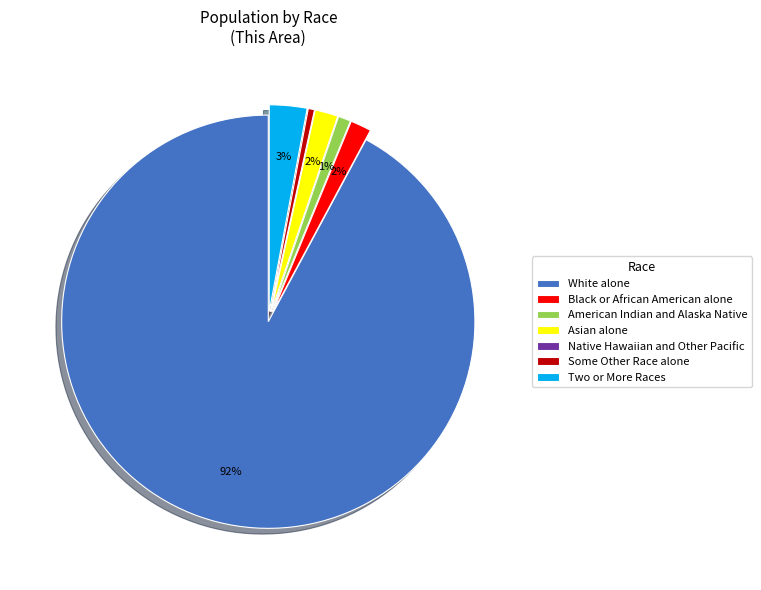

What percentage is the Black or African American alone slice, to the nearest percent?

2%